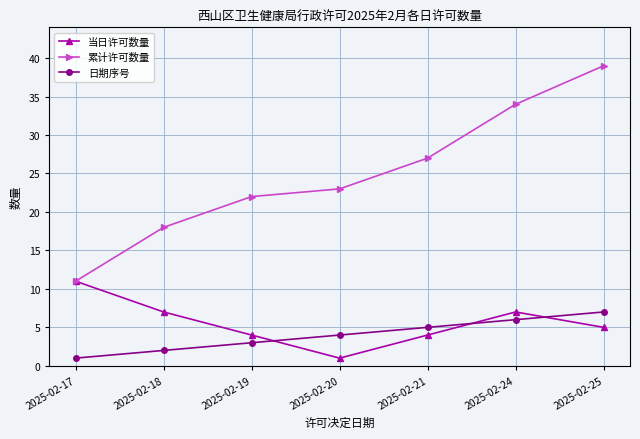

Reading left to right, list all the values displayed in this chart.

当日许可数量: 2025-02-17=11	2025-02-18=7	2025-02-19=4	2025-02-20=1	2025-02-21=4	2025-02-24=7	2025-02-25=5
累计许可数量: 2025-02-17=11	2025-02-18=18	2025-02-19=22	2025-02-20=23	2025-02-21=27	2025-02-24=34	2025-02-25=39
日期序号: 2025-02-17=1	2025-02-18=2	2025-02-19=3	2025-02-20=4	2025-02-21=5	2025-02-24=6	2025-02-25=7